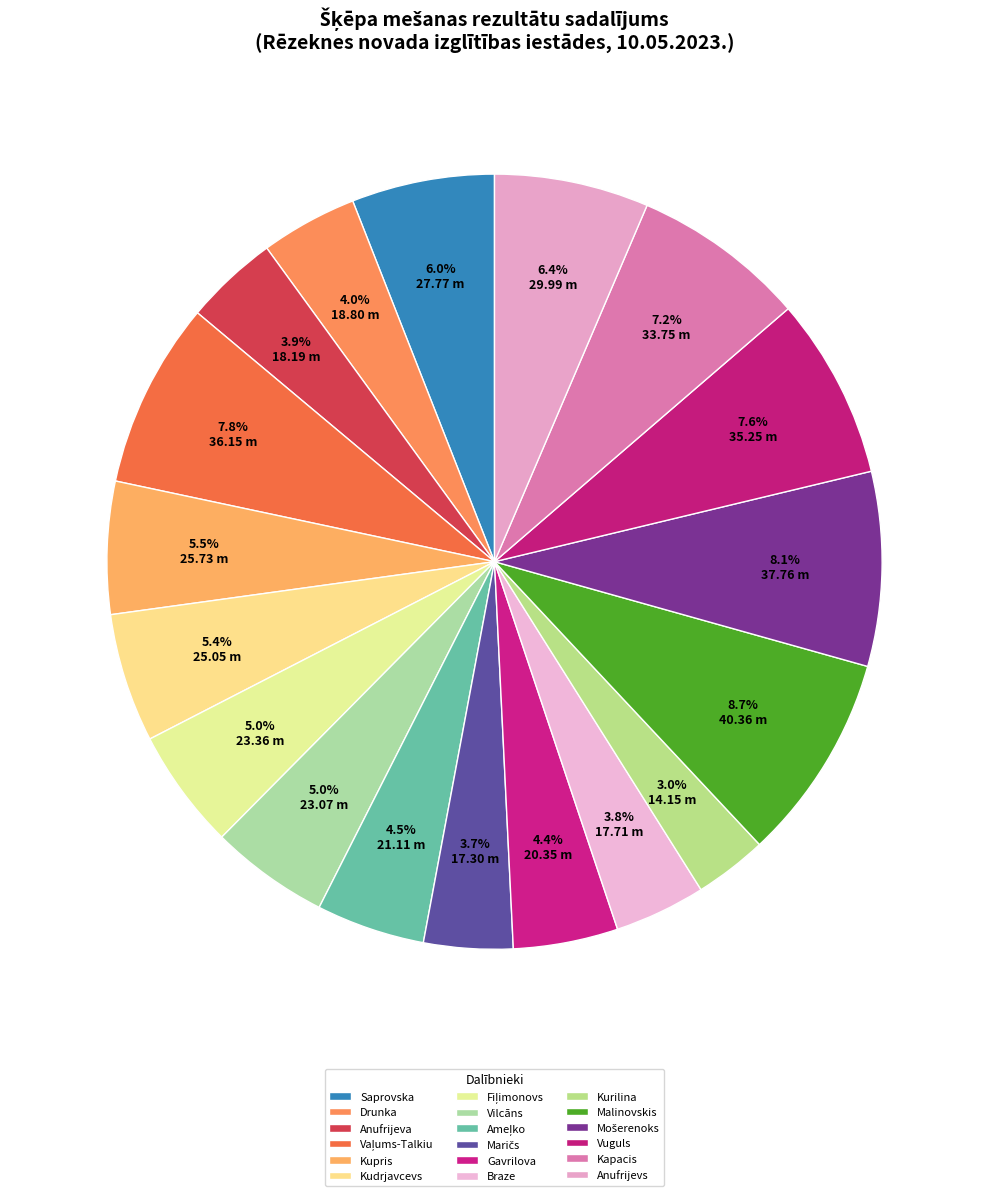

To the nearest percent, what is the average slice percentage?

6%